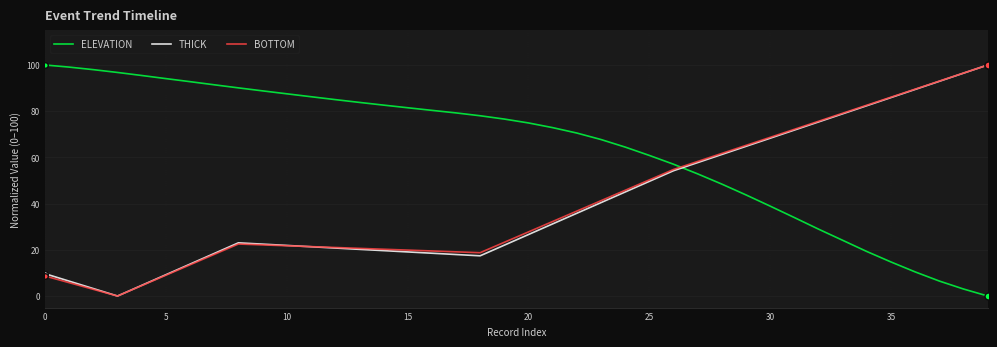

Which series has the largest total across all categories?

ELEVATION